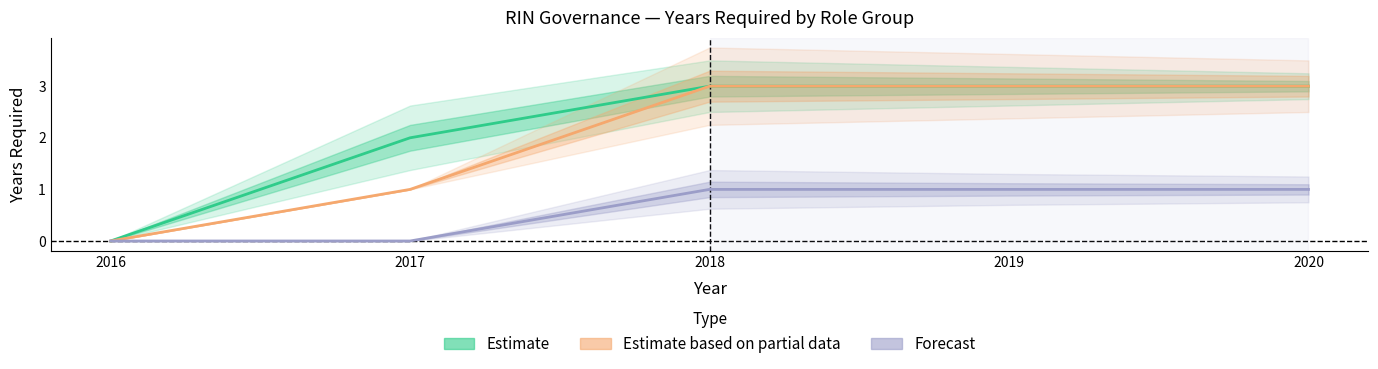

What is the average value of the Estimate series?

2